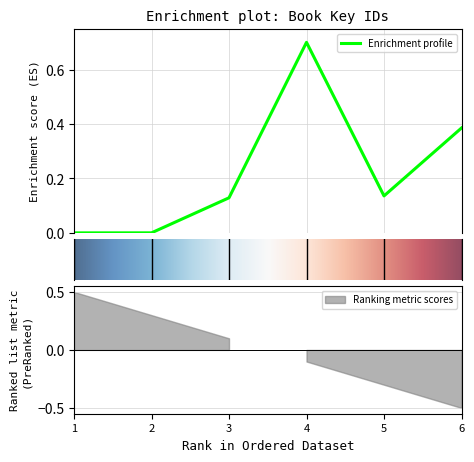

What is the value of the 6th point from the left?

0.4